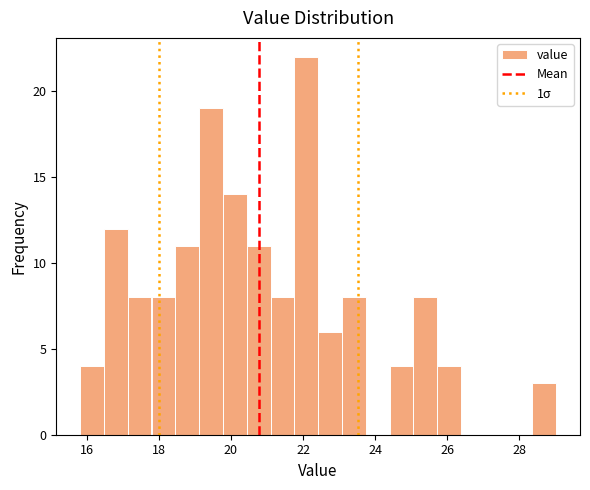

Around what value on the x-axis is the tallest bar? Give the approximate position of its centre, as read against the axis.

22.0